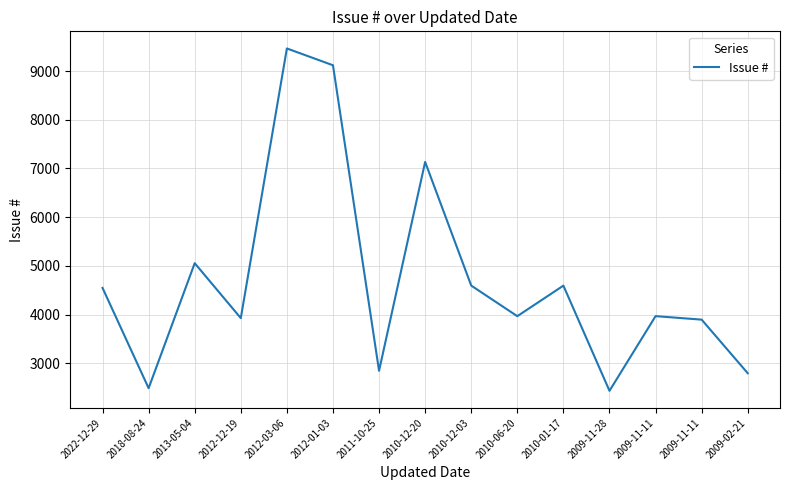

How many distinct data groups are displayed?

1